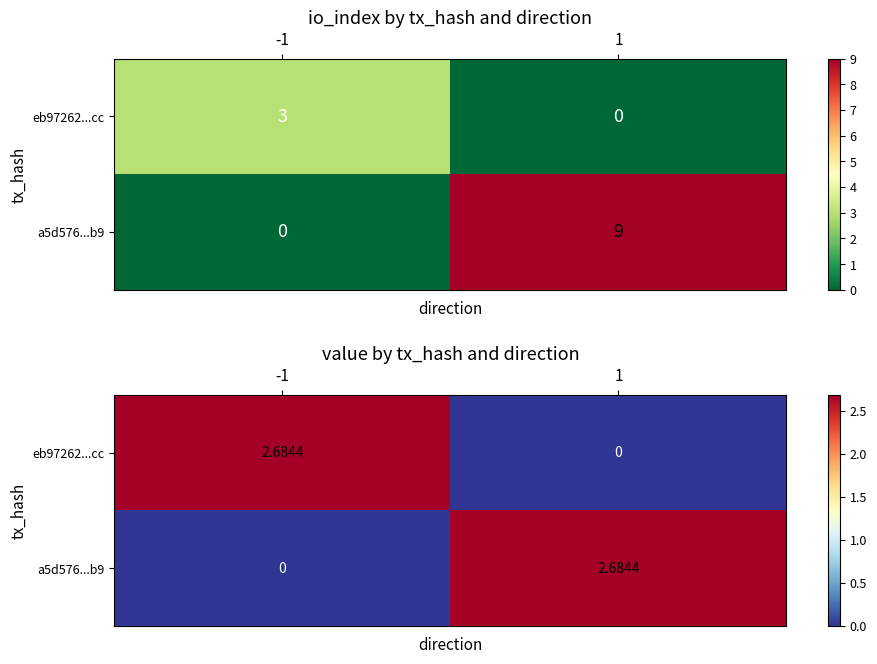

True or false: a5d576...b9 has a value of 2.7 at 1.

True